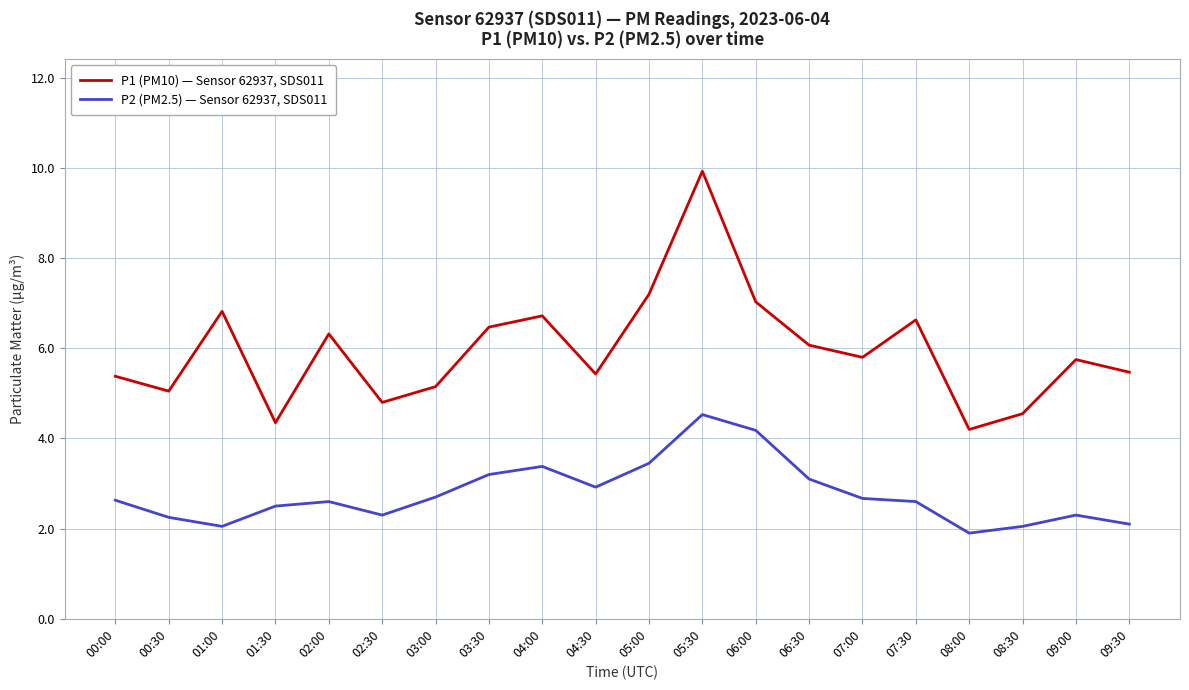

At which label does P2 (PM2.5) — Sensor 62937, SDS011 first exceed 2?

00:00